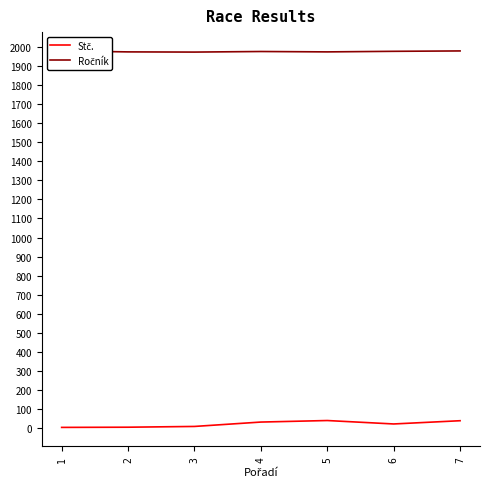

True or false: Stč. and Ročník intersect in this chart.

False